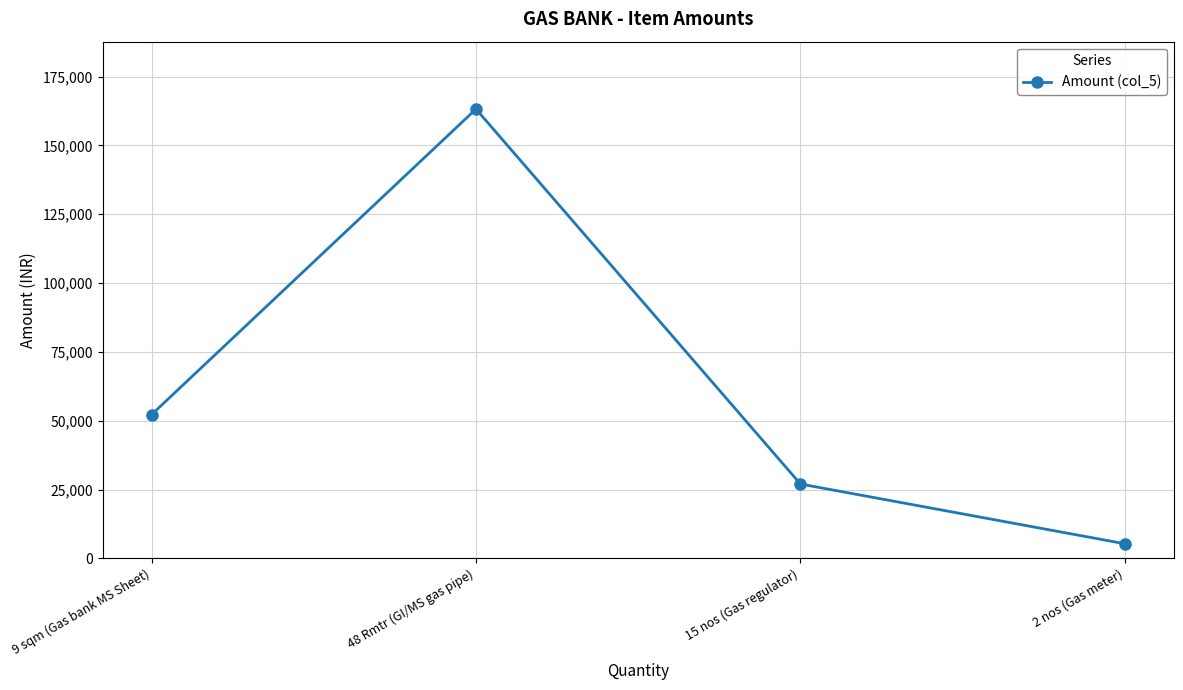

What is the sum of the values at 15 nos (Gas regulator) and 2 nos (Gas meter)?

32300